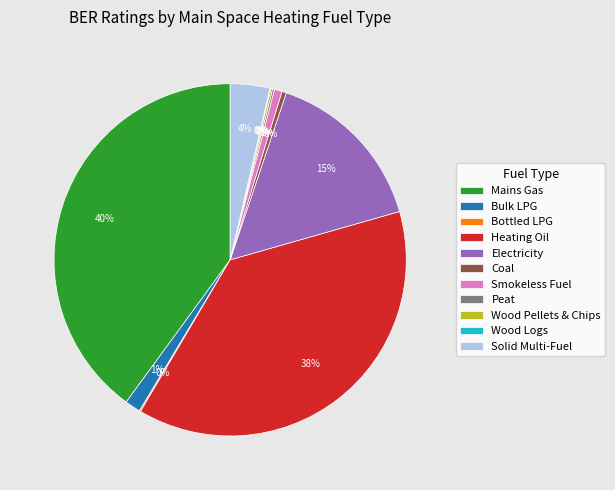

To the nearest percent, what is the difference between the largest and smallest slice percentages?

40%